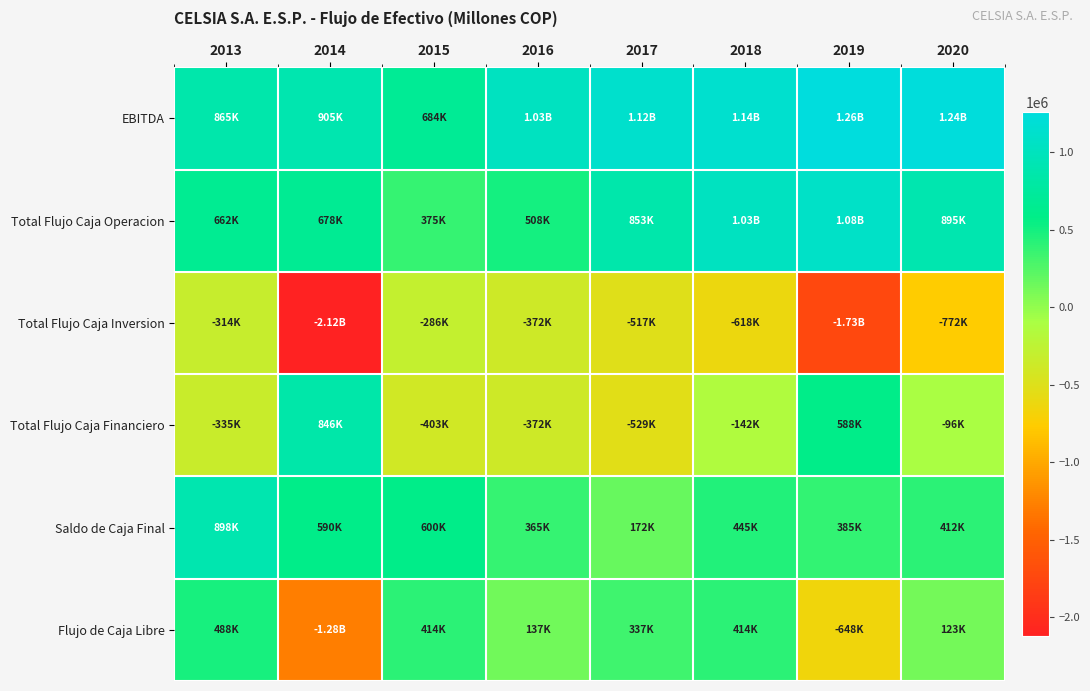

Reading left to right, list all the values displayed in this chart.

EBITDA: 2013=864563.0	2014=905093.5	2015=683542.7	2016=1031375.2	2017=1123683.0	2018=1135052.2	2019=1262429.2	2020=1236089.1
Total Flujo Caja Operacion: 2013=662496.1	2014=678174.8	2015=375042.5	2016=508435.1	2017=853166.0	2018=1032544.9	2019=1084624.8	2020=894971.9
Total Flujo Caja Inversion: 2013=-313624.6	2014=-2122211.2	2015=-286402.1	2016=-371544.1	2017=-516531.0	2018=-618481.5	2019=-1732809.8	2020=-771719.7
Total Flujo Caja Financiero: 2013=-334788.7	2014=845636.7	2015=-402667.6	2016=-372131.4	2017=-529453.7	2018=-141880.0	2019=588235.4	2020=-96114.8
Saldo de Caja Final: 2013=897760.0	2014=589503.1	2015=600498.4	2016=365257.6	2017=172438.8	2018=444621.7	2019=384672.0	2020=411809.4
Flujo de Caja Libre: 2013=488321.3	2014=-1276800.9	2015=413666.5	2016=136891.0	2017=336635.0	2018=414063.4	2019=-648185.1	2020=123252.2